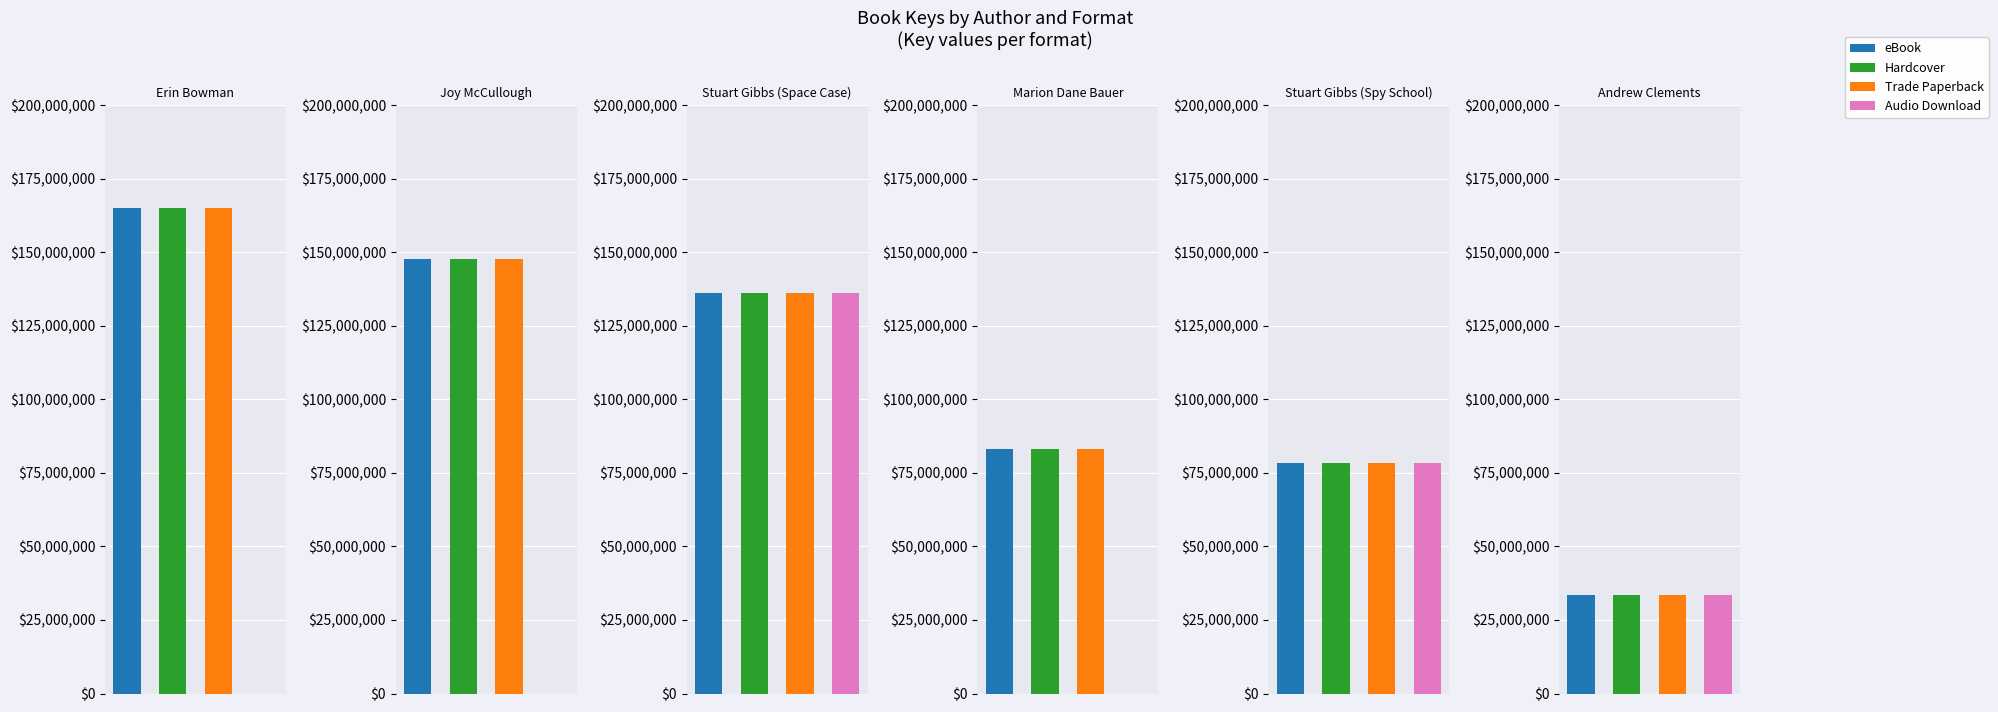

How many bars are there in each group?

4